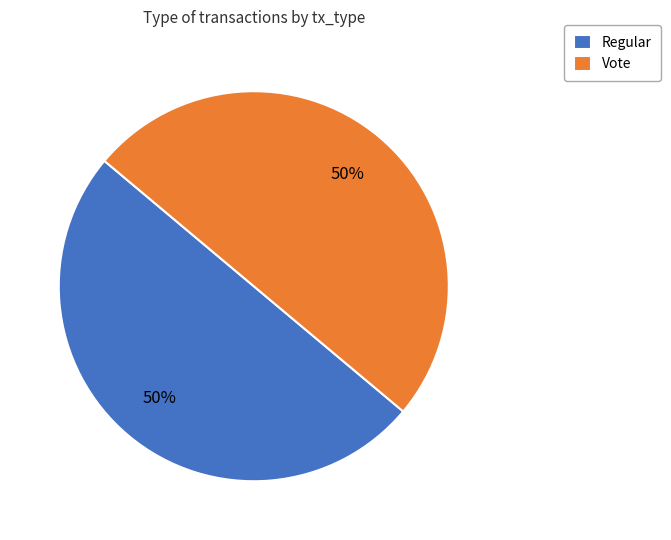

Combined, do Vote and Regular account for over 50%?

Yes